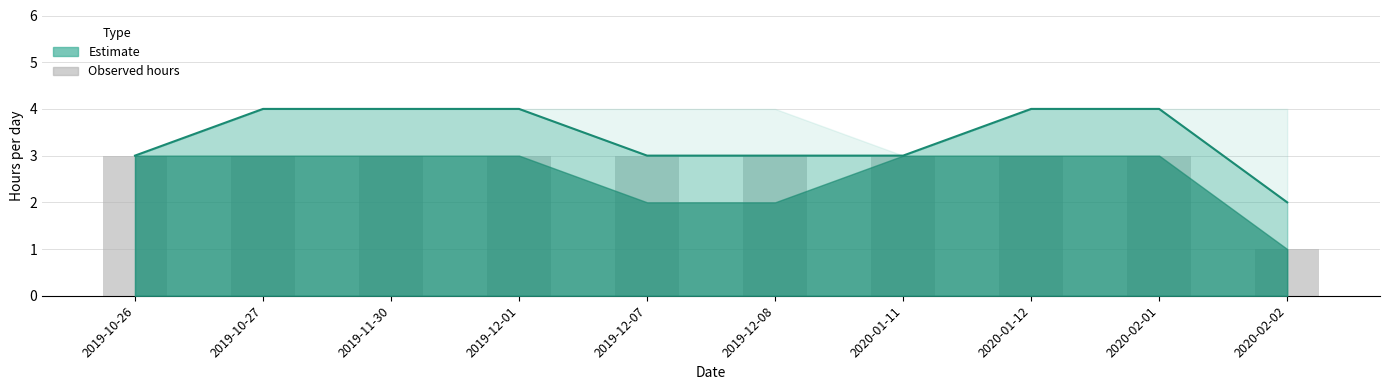

Which series changed the most between 2019-12-01 and 2020-02-02?

Estimate (mid)